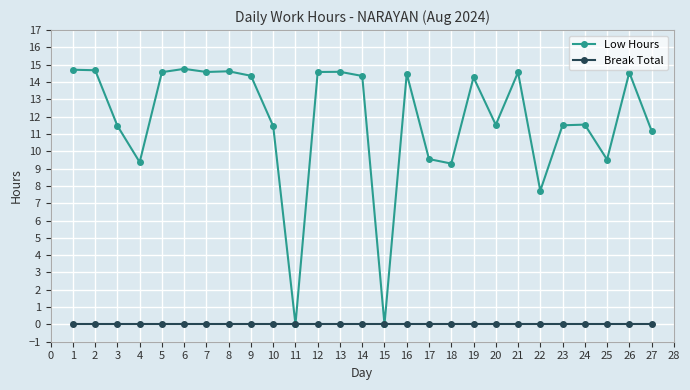

True or false: Low Hours has a value of 26.1 at 24.

False